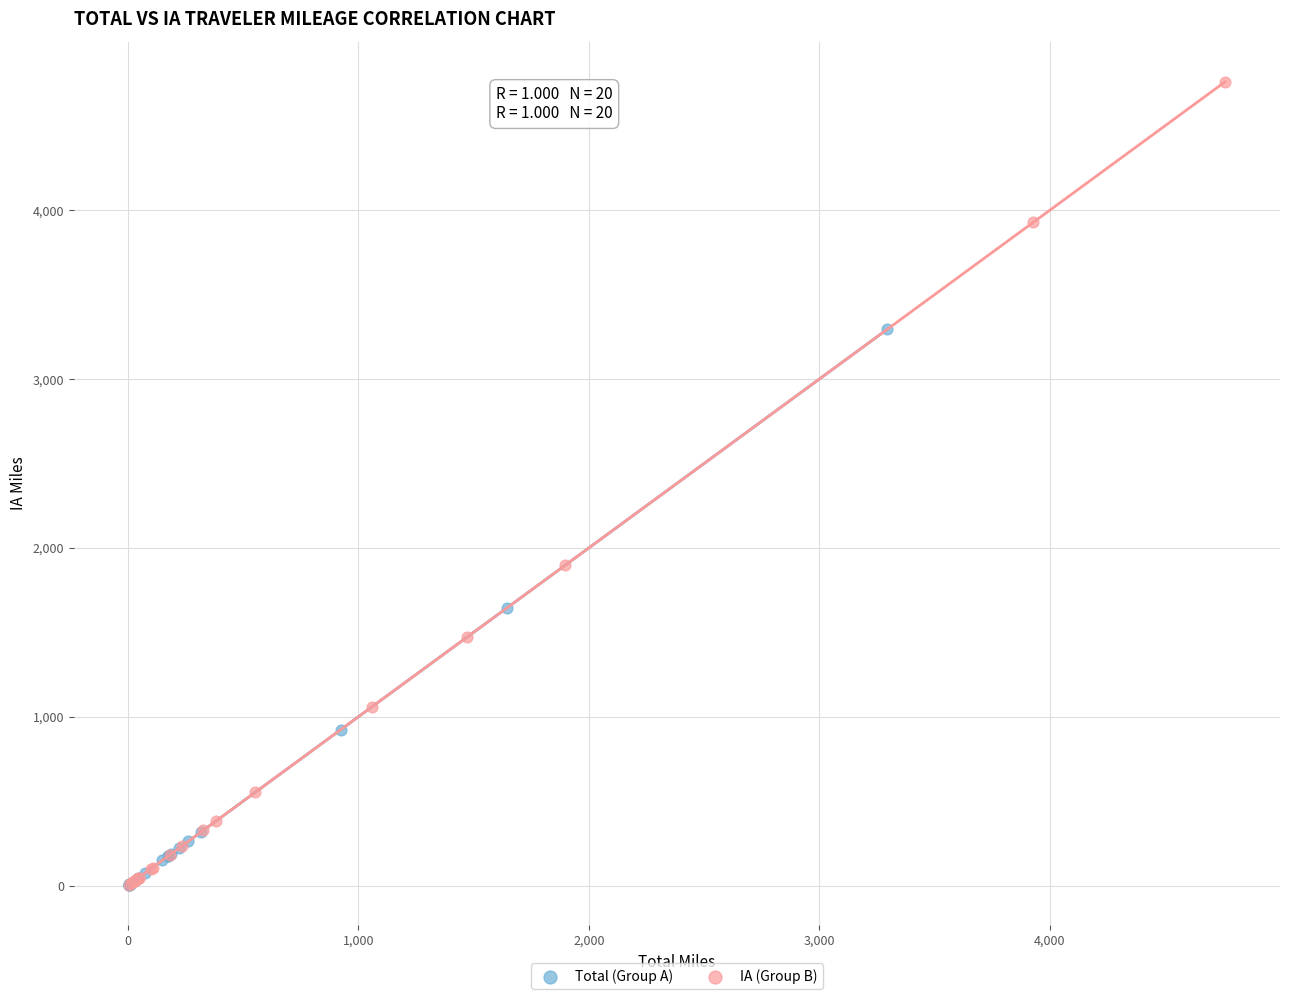

Which series reaches the maximum Y coordinate?

IA (Group B)